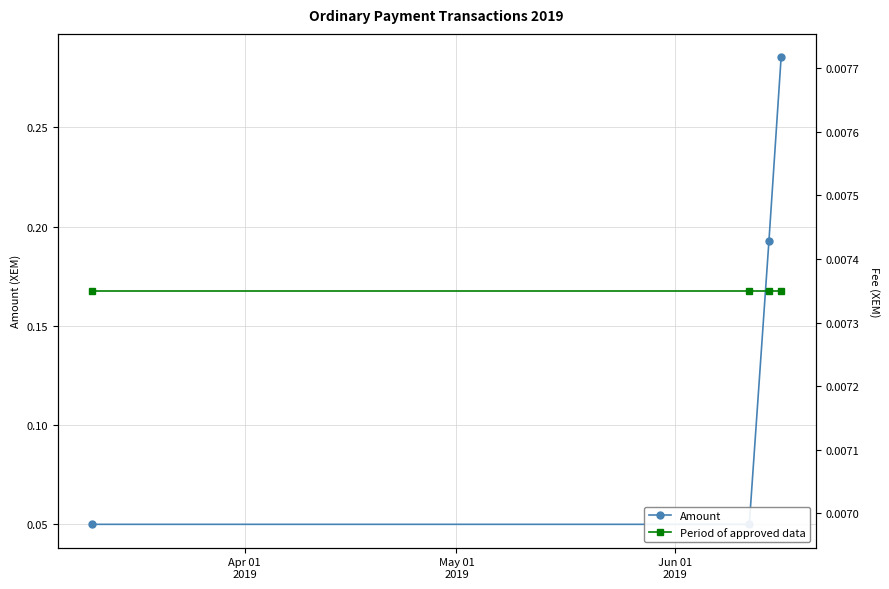

Which series has the widest spread of values?

Amount